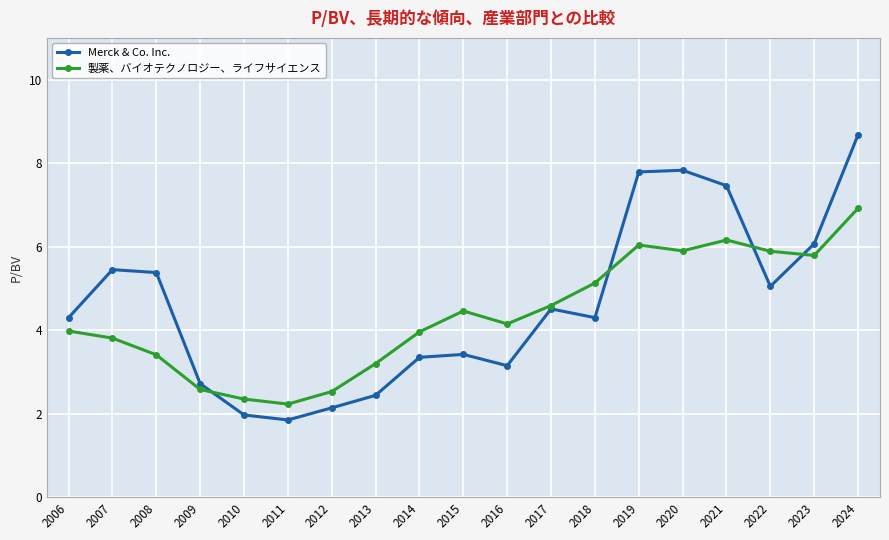

Read the Merck & Co. Inc. value at 2018.

4.3